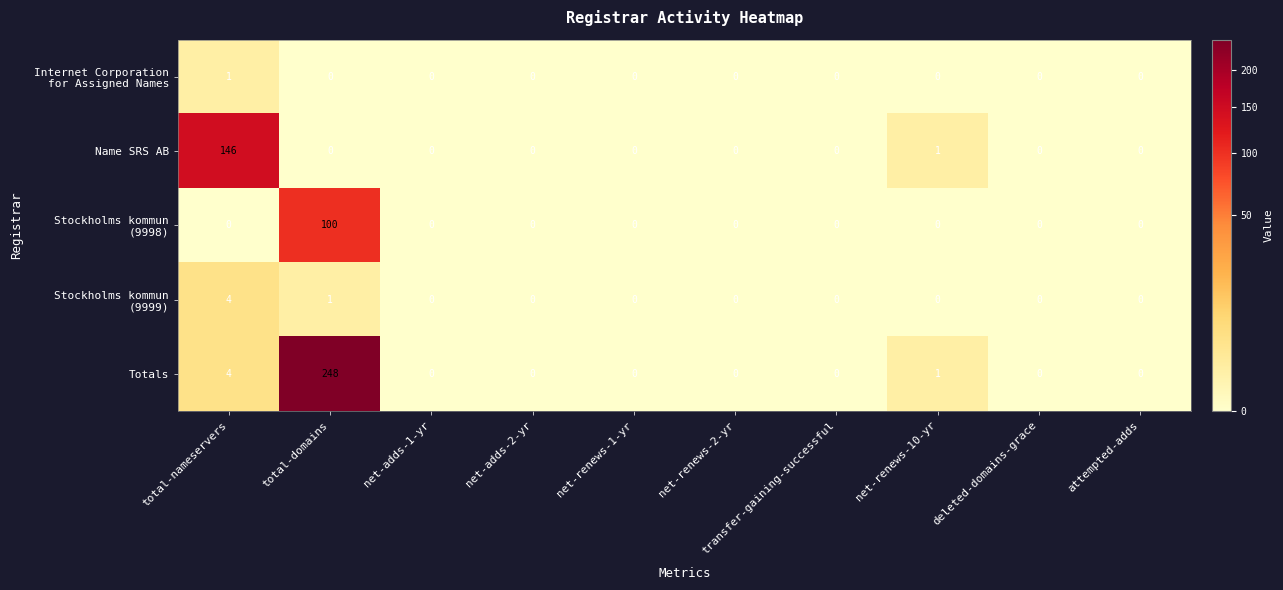

Which series has the widest spread of values?

row_4